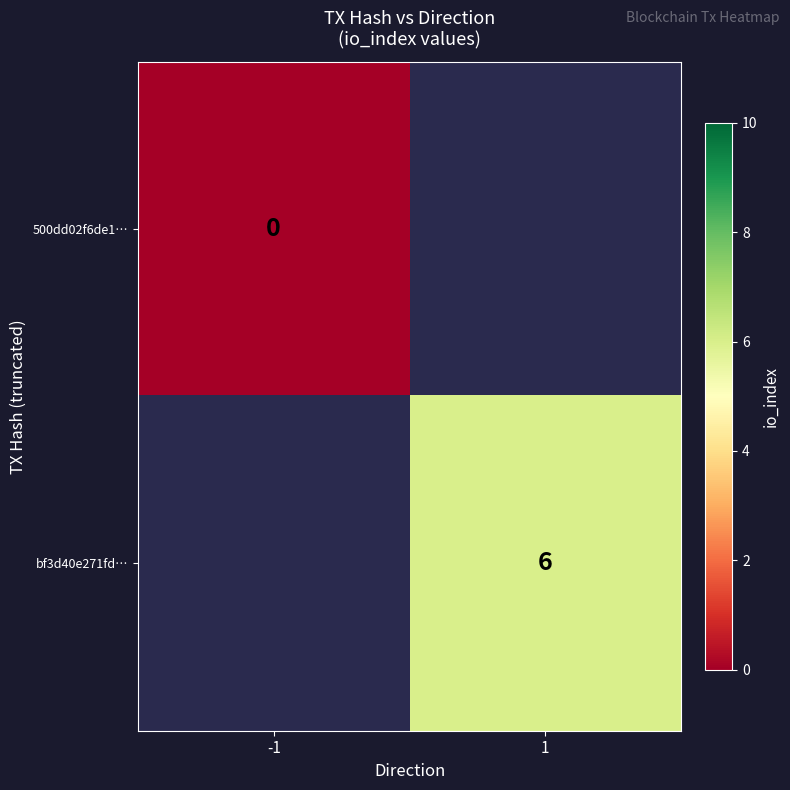

At how many categories does at least one series exceed 0?

1